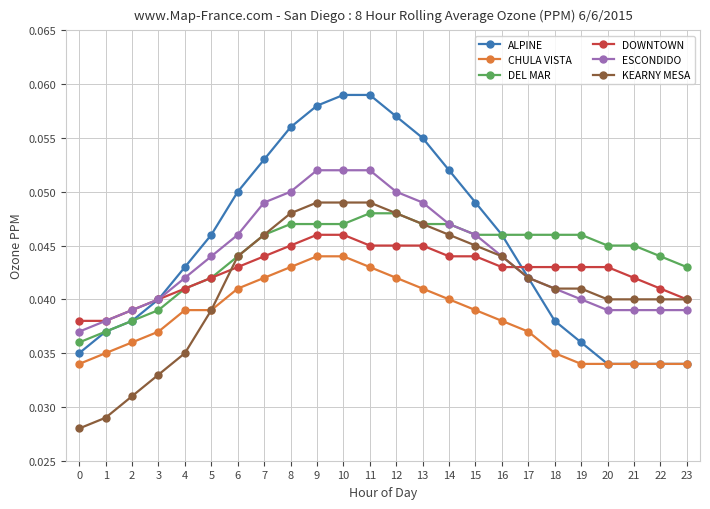

True or false: CHULA VISTA and DEL MAR cross at least once.

False